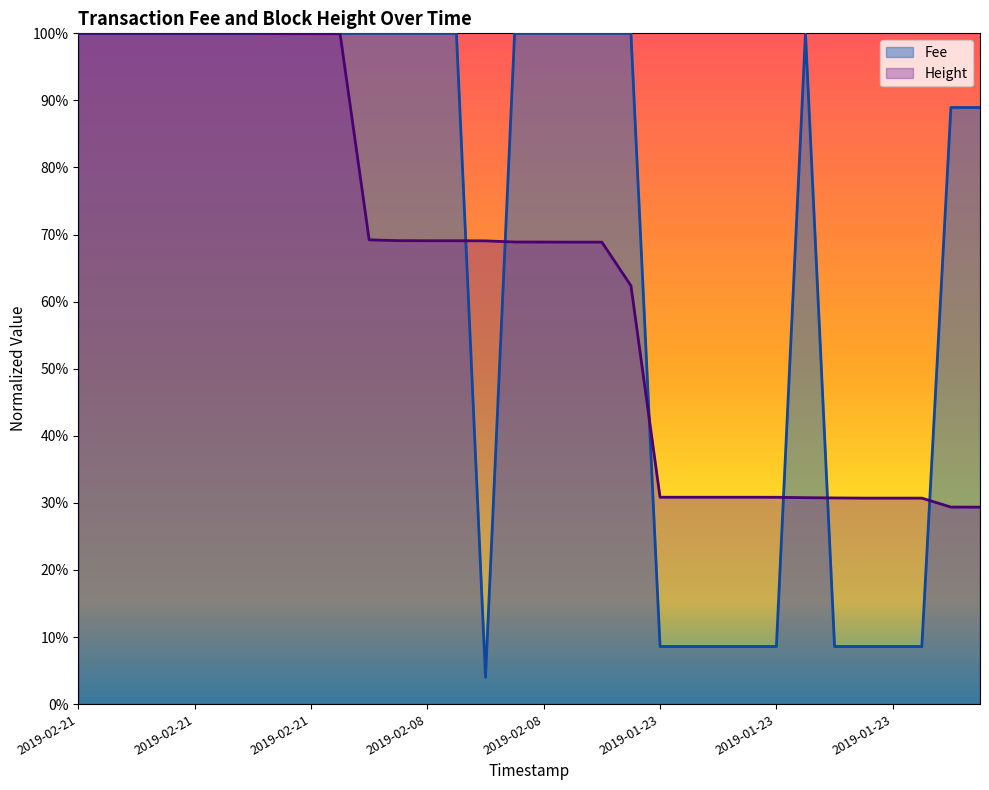

Does the chart have visible grid lines?

No